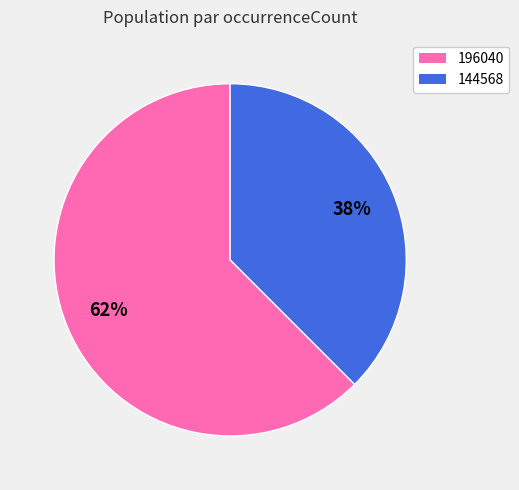

Is it true that 144568 is 25% of the pie?

False